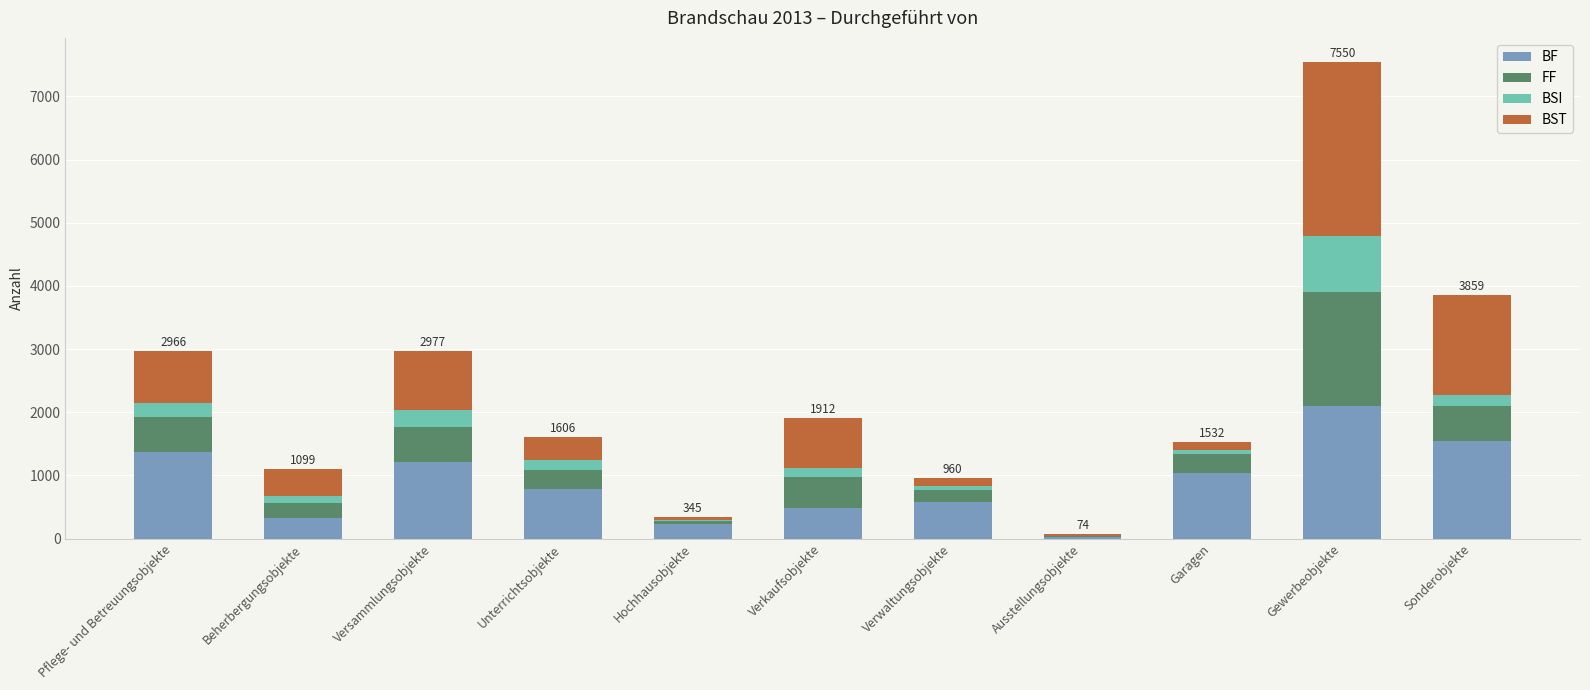

What is the total value across all series at Verwaltungsobjekte?

960